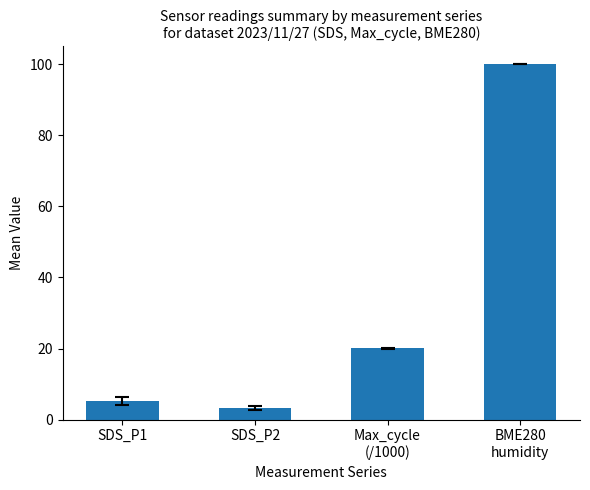

What is the change in value from Max_cycle
(/1000) to BME280
humidity?

+79.9